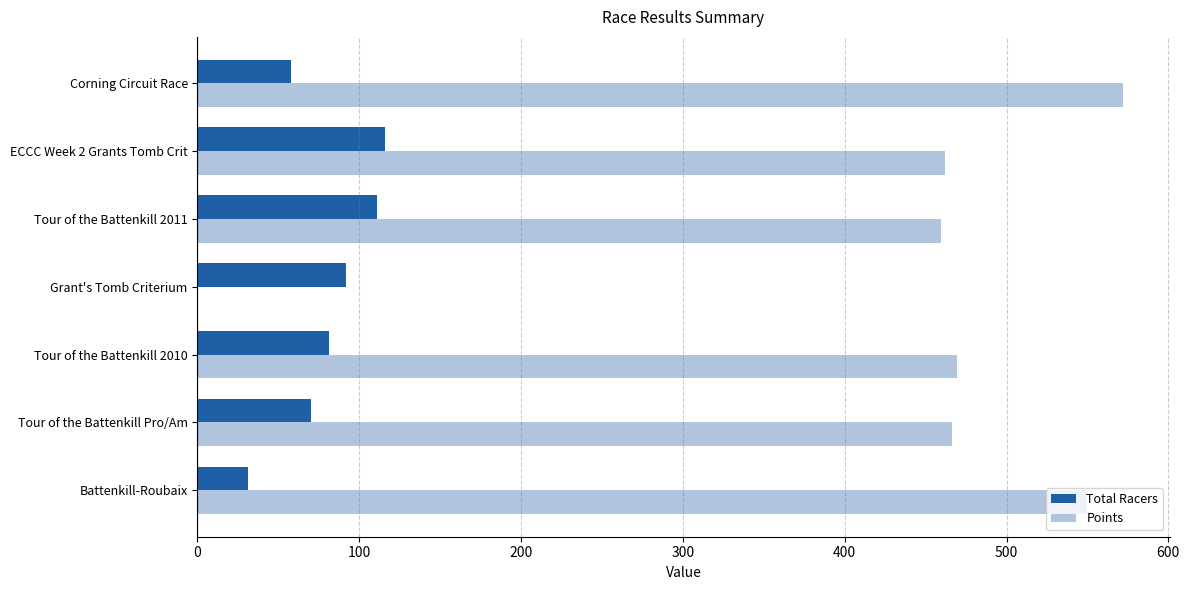

What is the greatest value displayed?

572.2